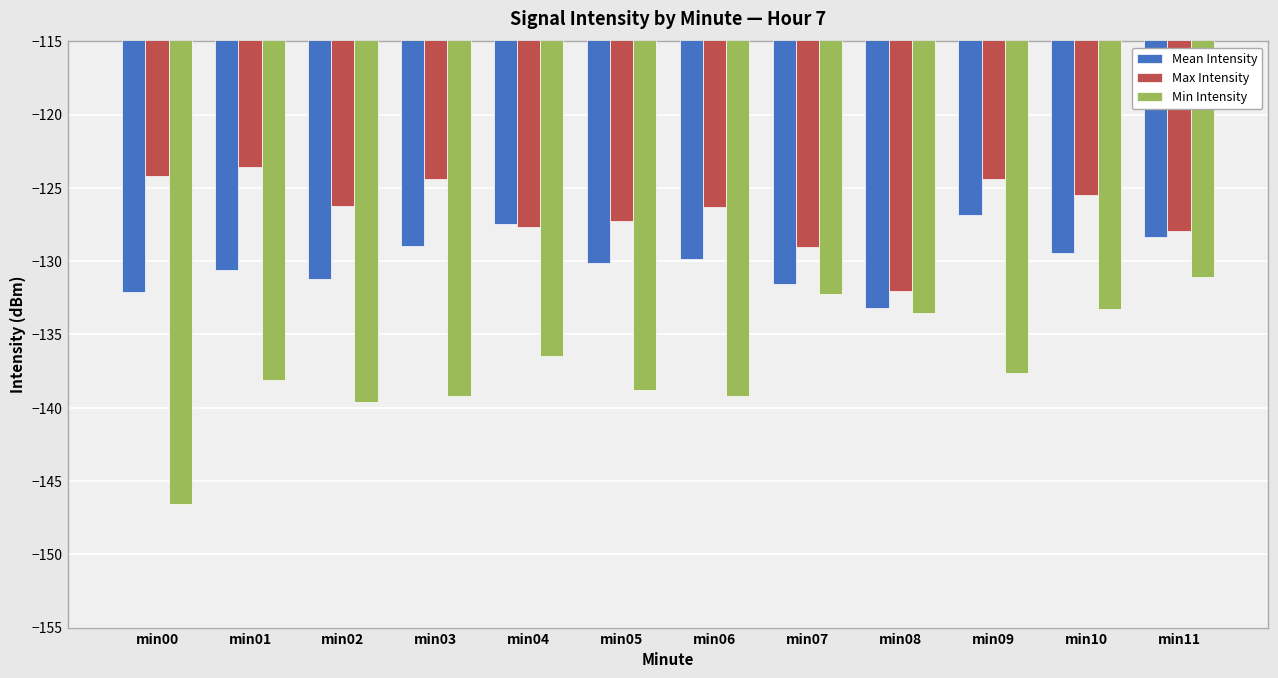

At min00, list the series in order from largest to smallest.

Max Intensity, Mean Intensity, Min Intensity